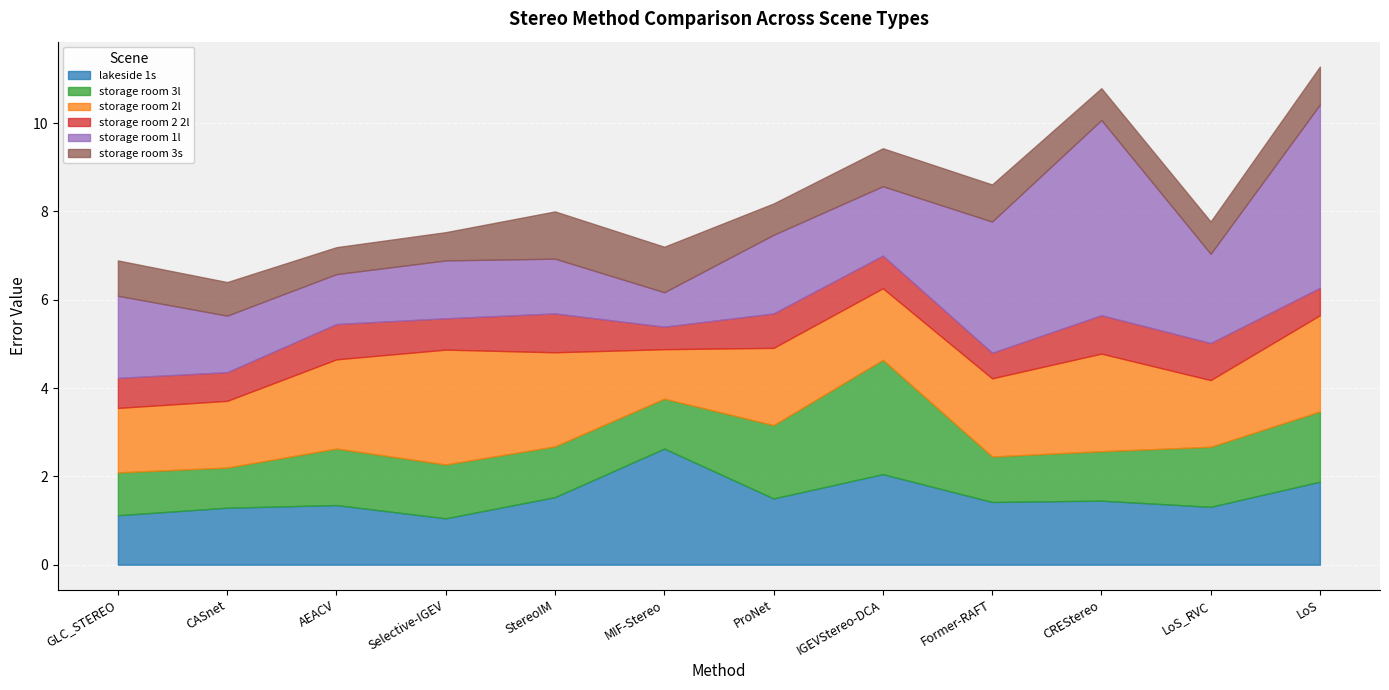

True or false: storage room 2 2l and lakeside 1s intersect in this chart.

False